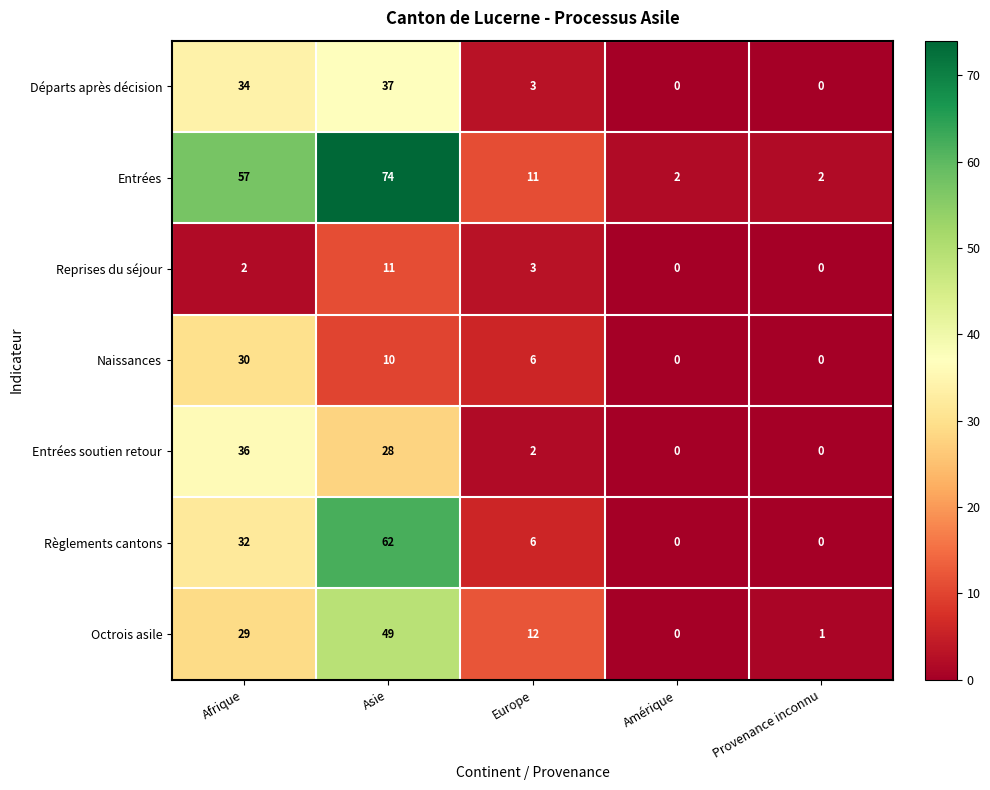

What is the difference between the maximum and minimum values in the Octrois asile series?

49